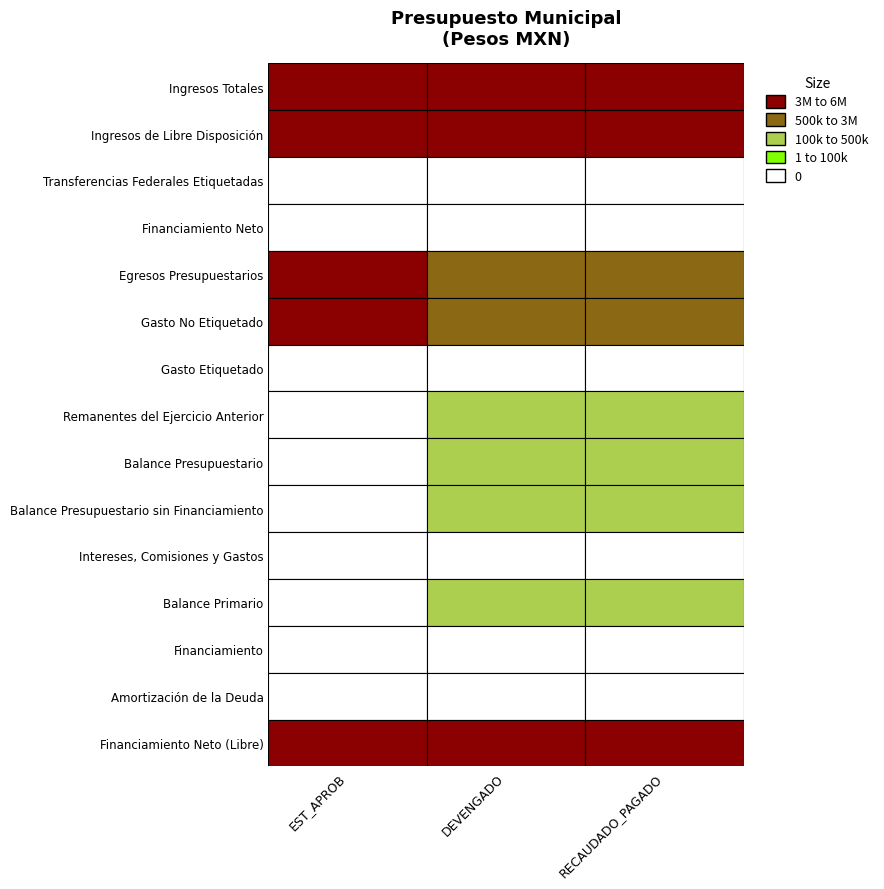

At how many categories does at least one series exceed 3389231?

1